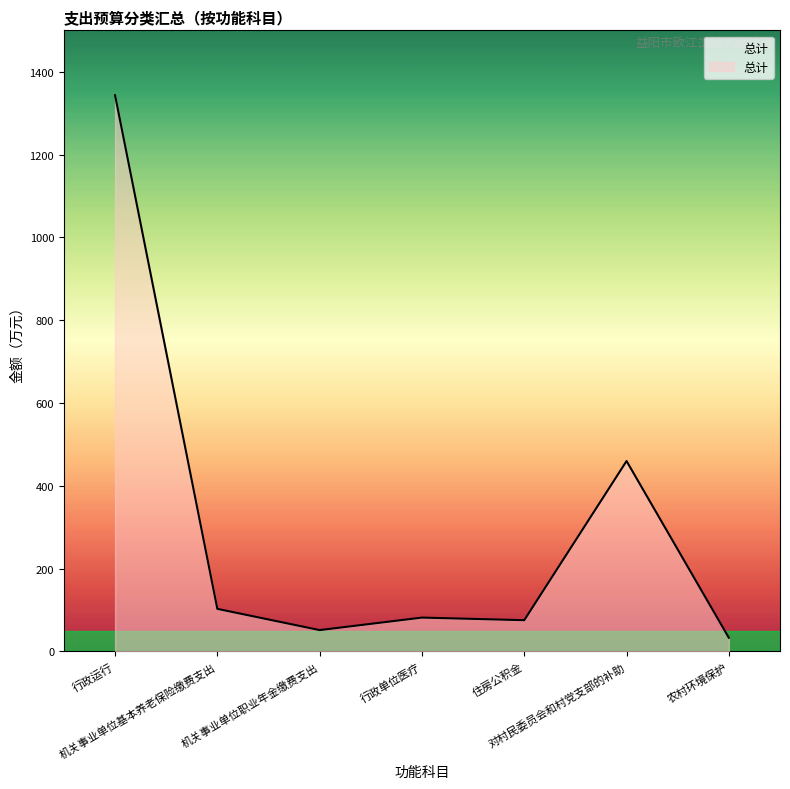

Which category has the highest value across all series?

行政运行